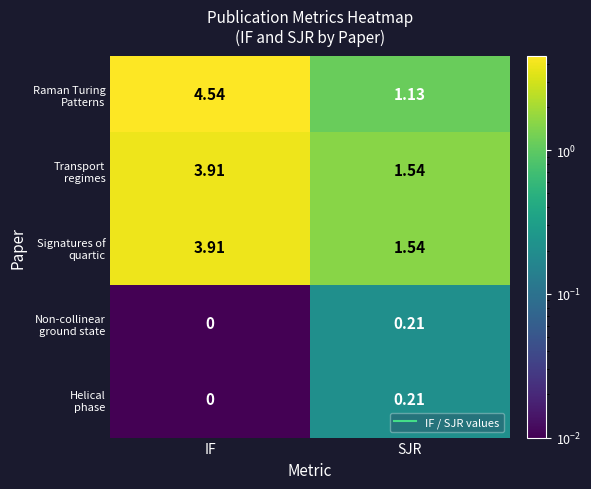

At which category is the sum across all series the highest?

IF